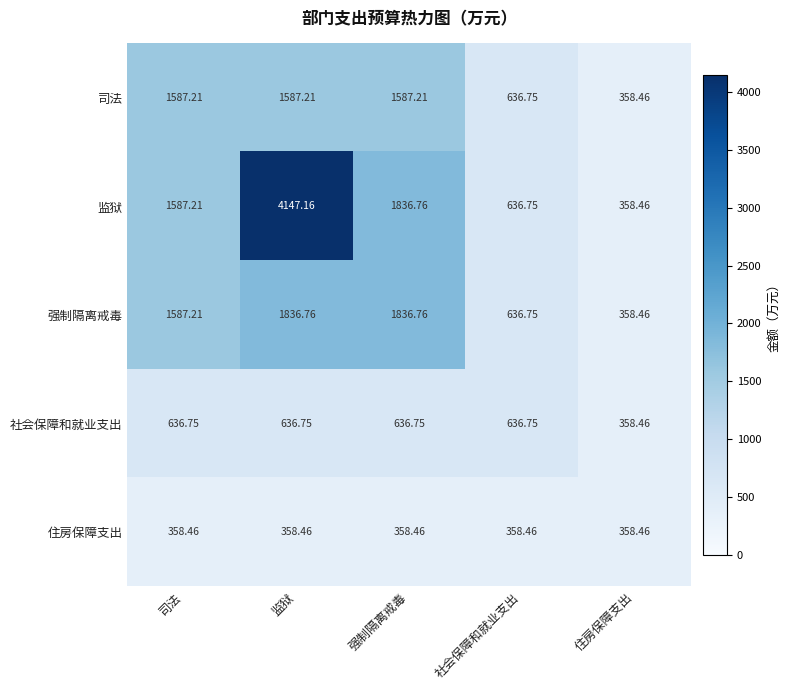

Which series has the largest range (max minus min)?

监狱